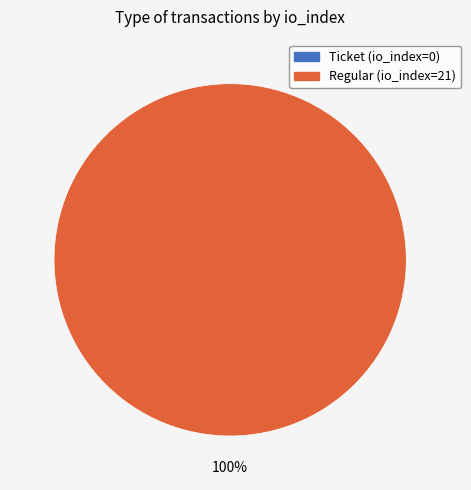

Is the sum of Ticket (io_index=0) and Regular (io_index=21) greater than half?

Yes